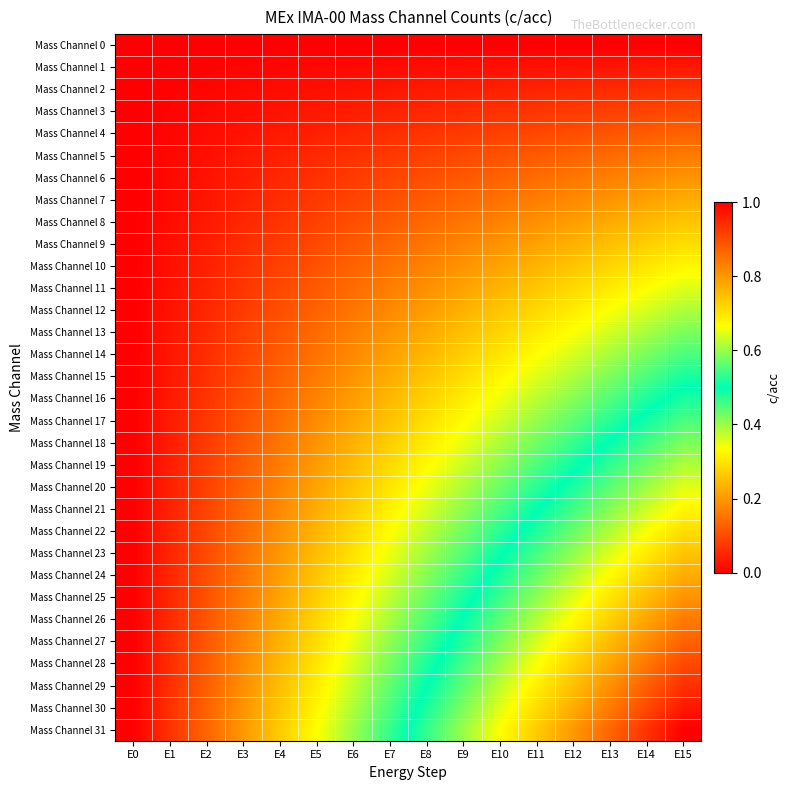

Which label corresponds to the smallest value in the chart?

E0